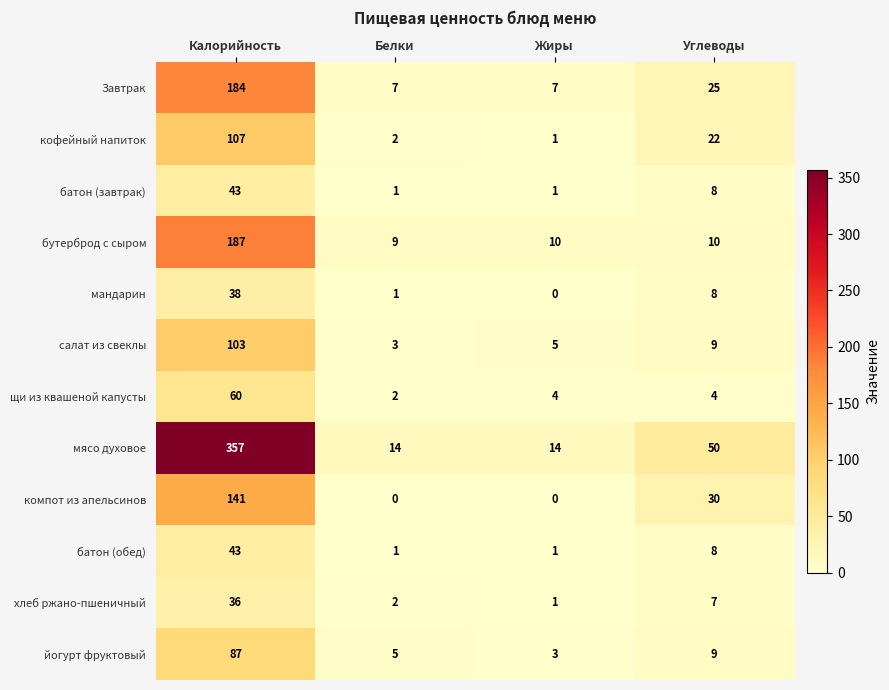

Between Калорийность and Углеводы, which series saw the biggest shift?

мясо духовое